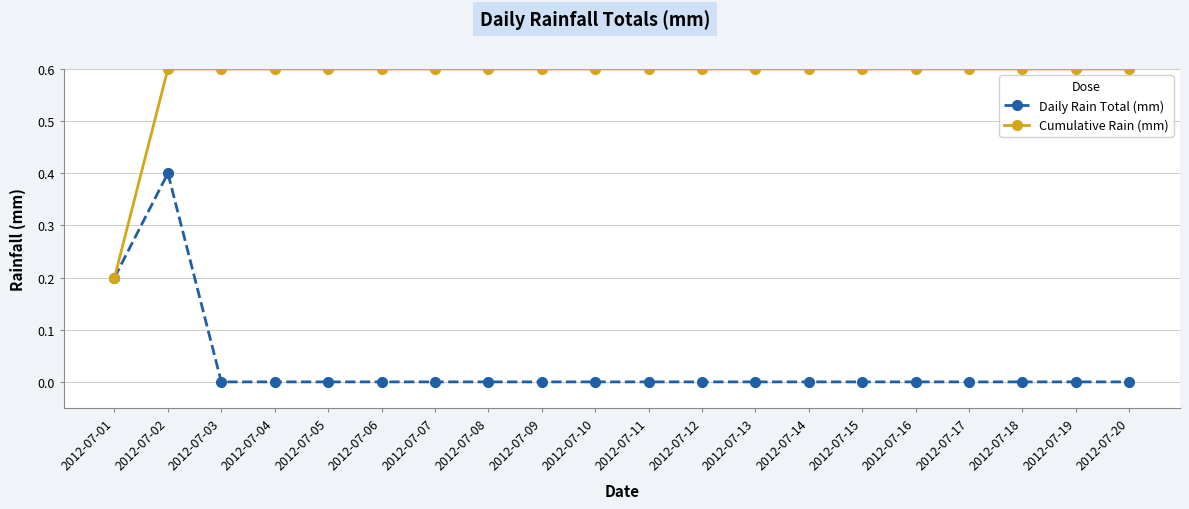

What is the highest value of the Cumulative Rain (mm) series?

0.6